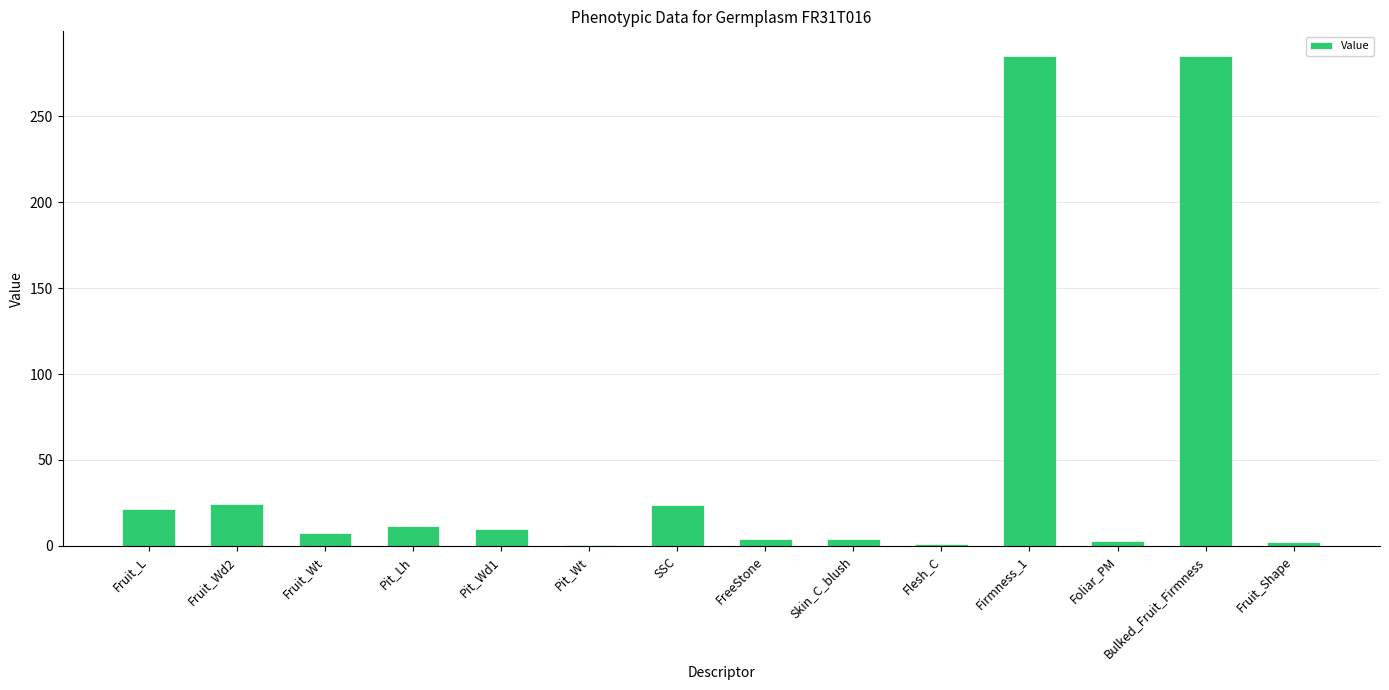

How many categories are shown in the chart?

14